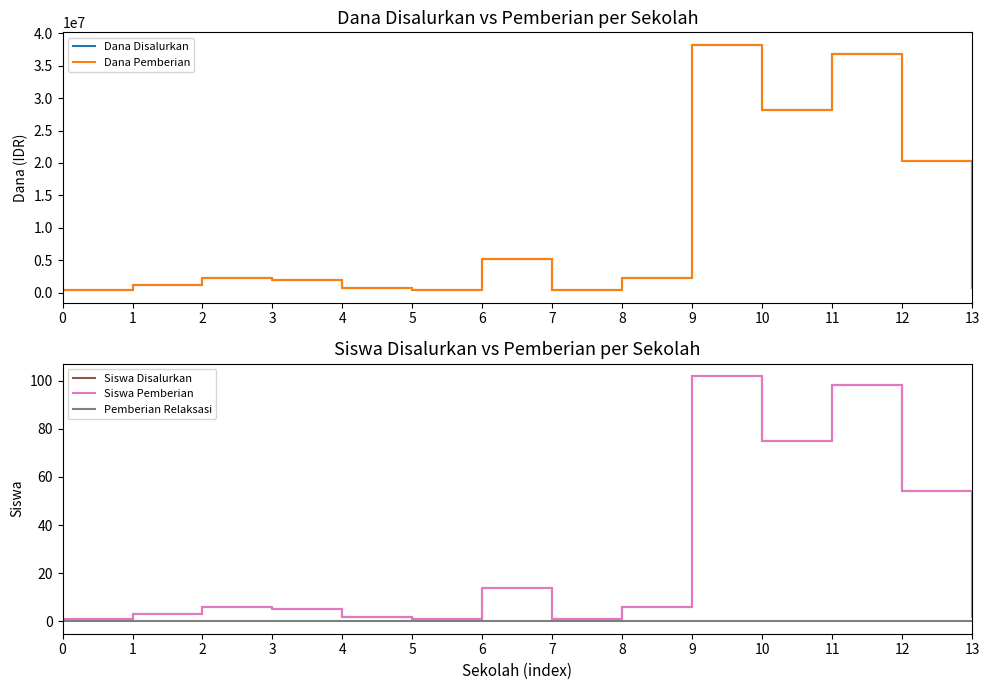

Does the chart display data point markers on the line(s)?

No